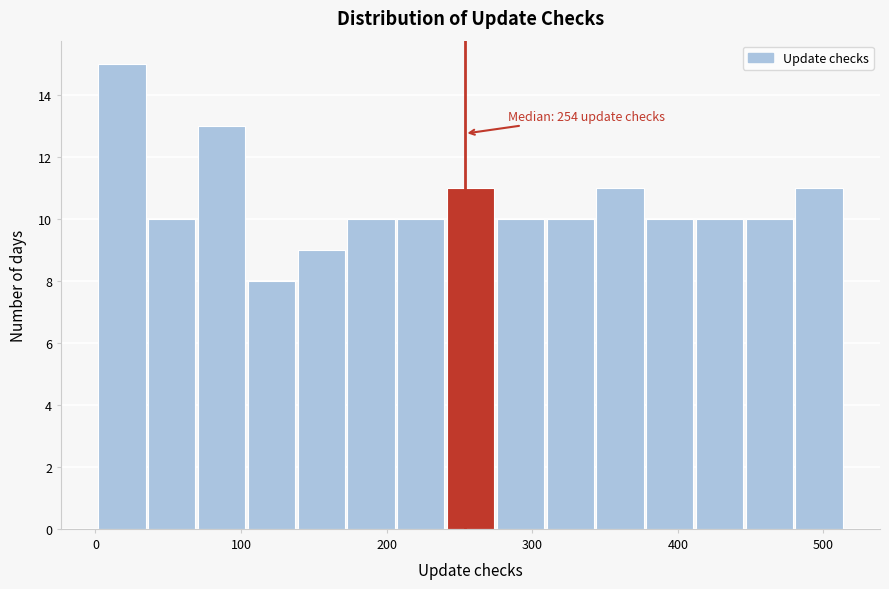

Around what value on the x-axis is the tallest bar? Give the approximate position of its centre, as read against the axis.

20